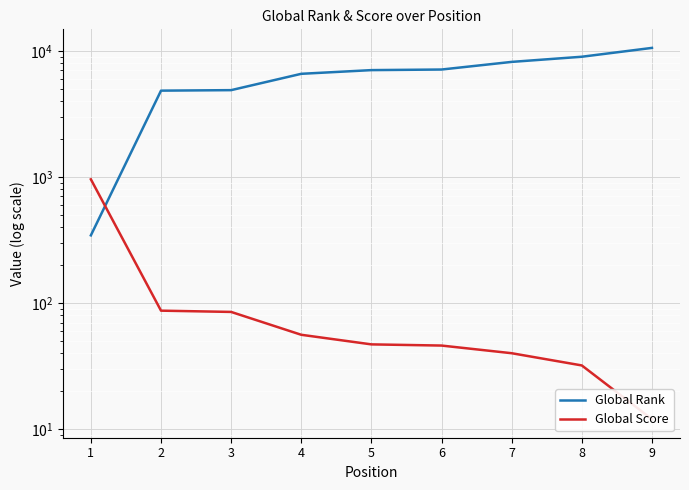

What is the difference between the maximum and minimum values in the Global Rank series?

10199